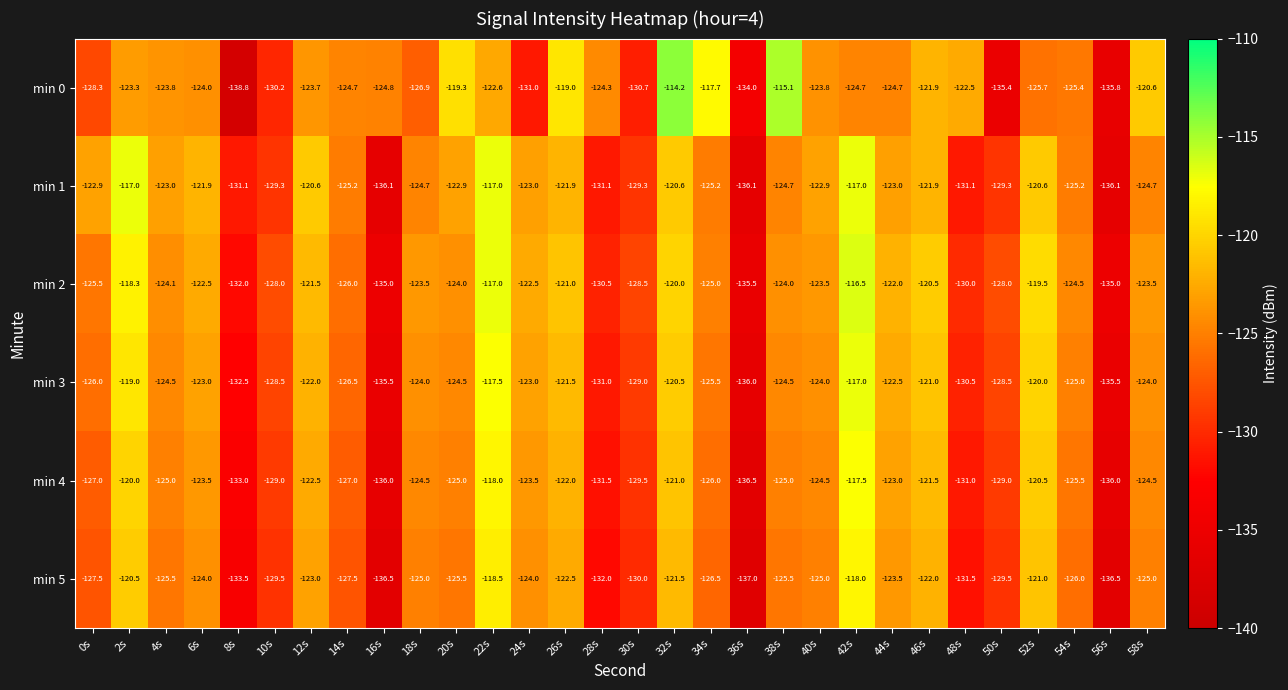

What is the difference between the highest and lowest values at 26s?

3.5